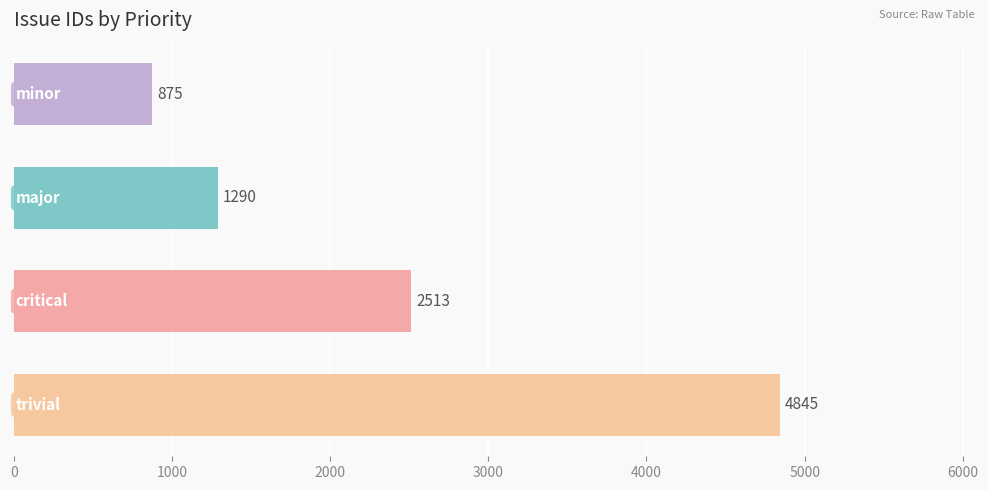

How many categories are shown in the chart?

4